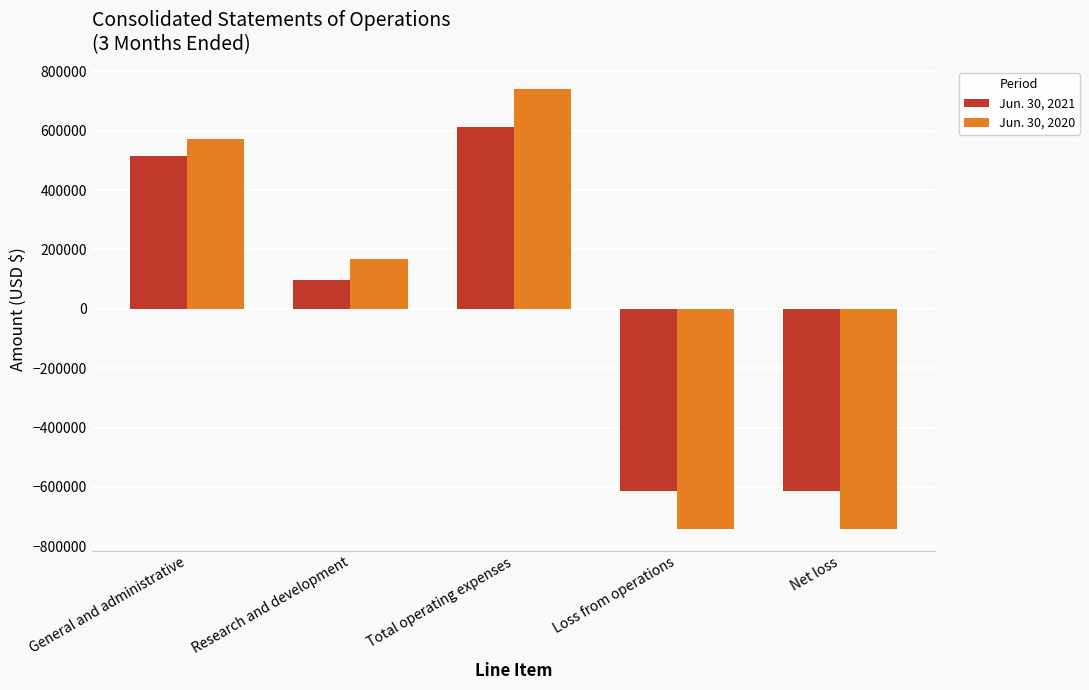

Which series has the widest spread of values?

Jun. 30, 2020